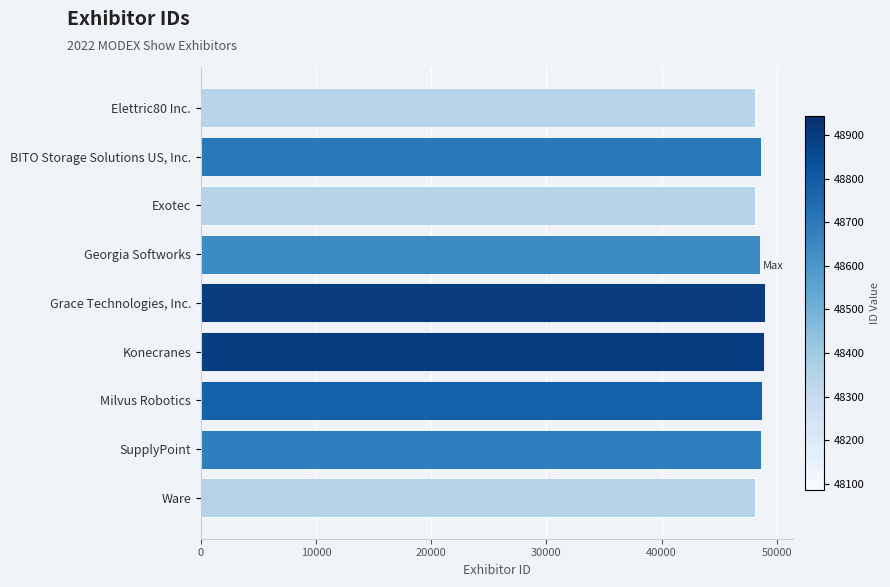

Approximately how many times larger is the value at Elettric80 Inc. compared to BITO Storage Solutions US, Inc.?

1.0